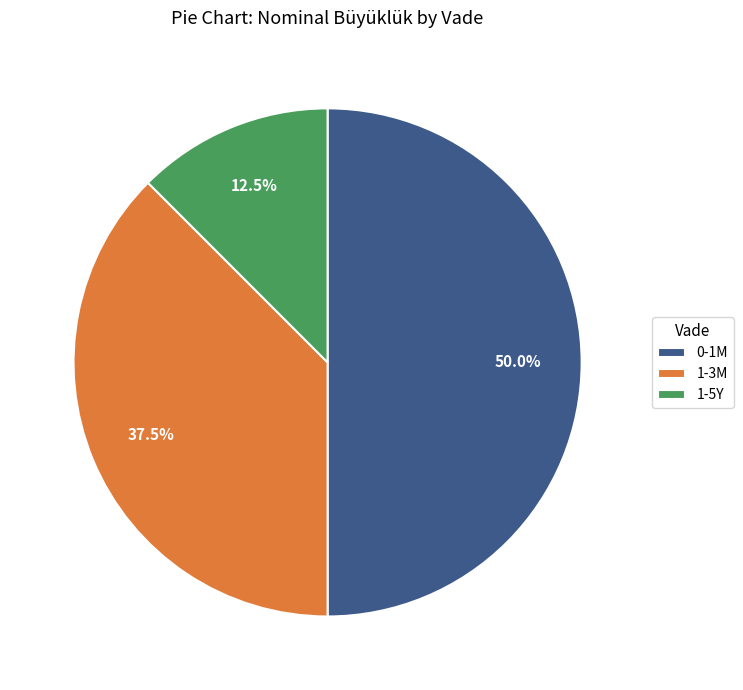

Rank the categories by value from highest to lowest.

0-1M, 1-3M, 1-5Y